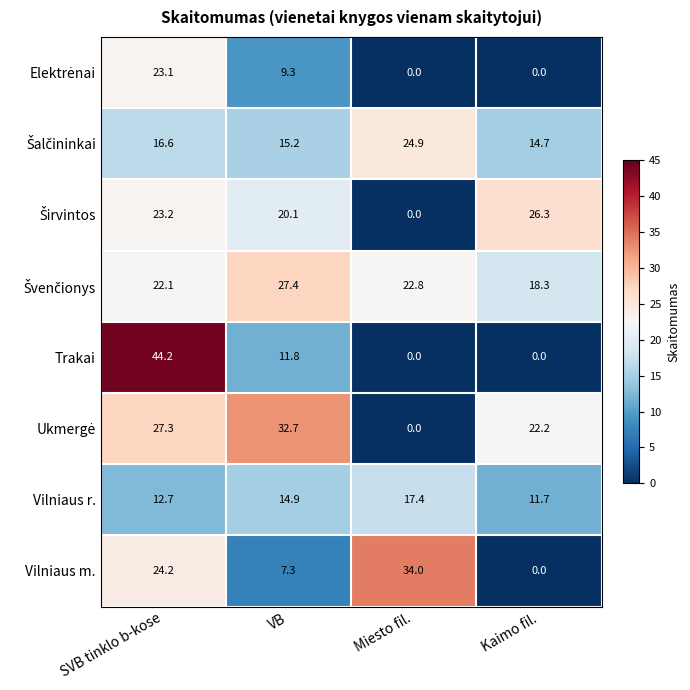

Between SVB tinklo b-kose and Miesto fil., which series saw the biggest shift?

Trakai